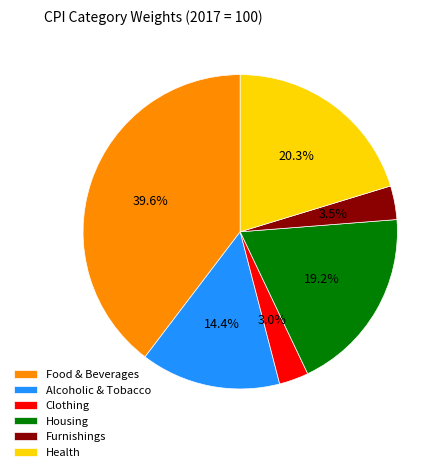

Count the number of slices in the pie.

6